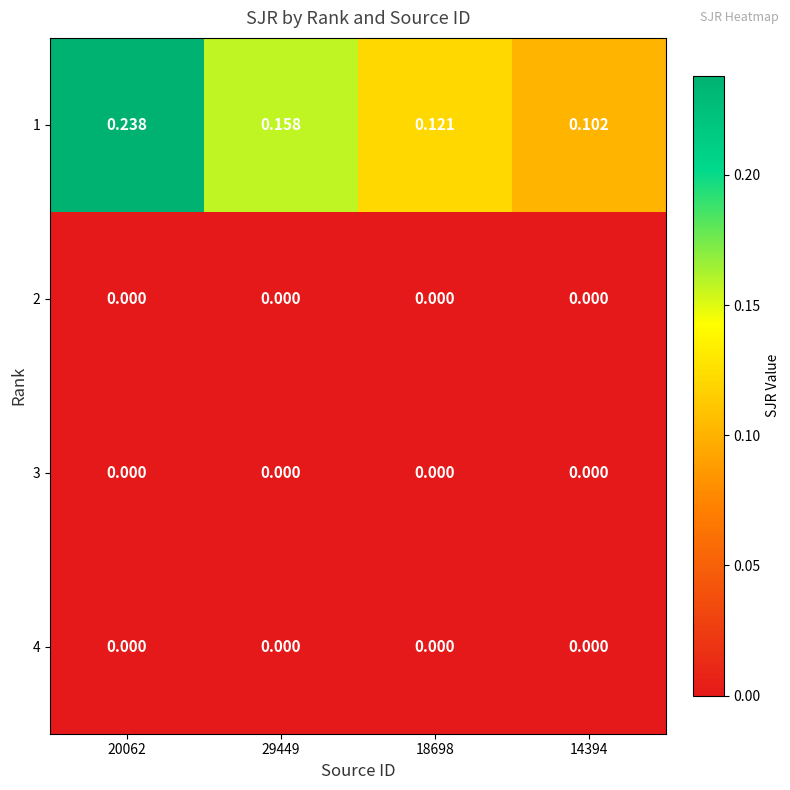

Is the value of 1 at 18698 greater than the value of 3 at 29449?

Yes